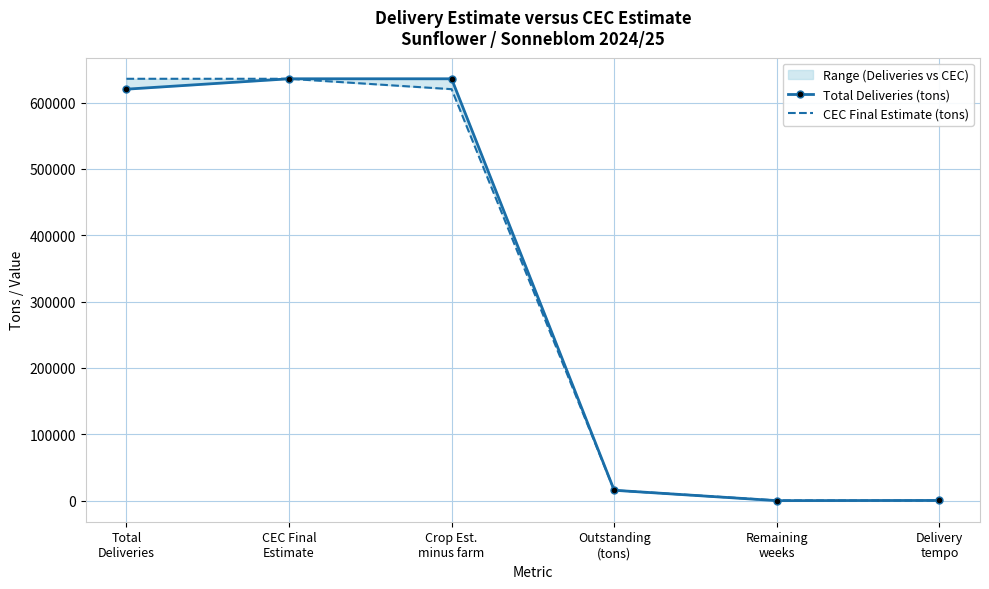

What position from the right is Total
Deliveries?

6